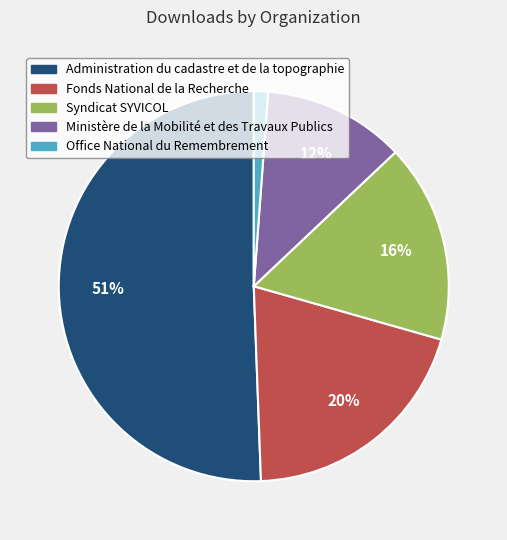

Is there any slice that represents more than half of the pie?

Yes